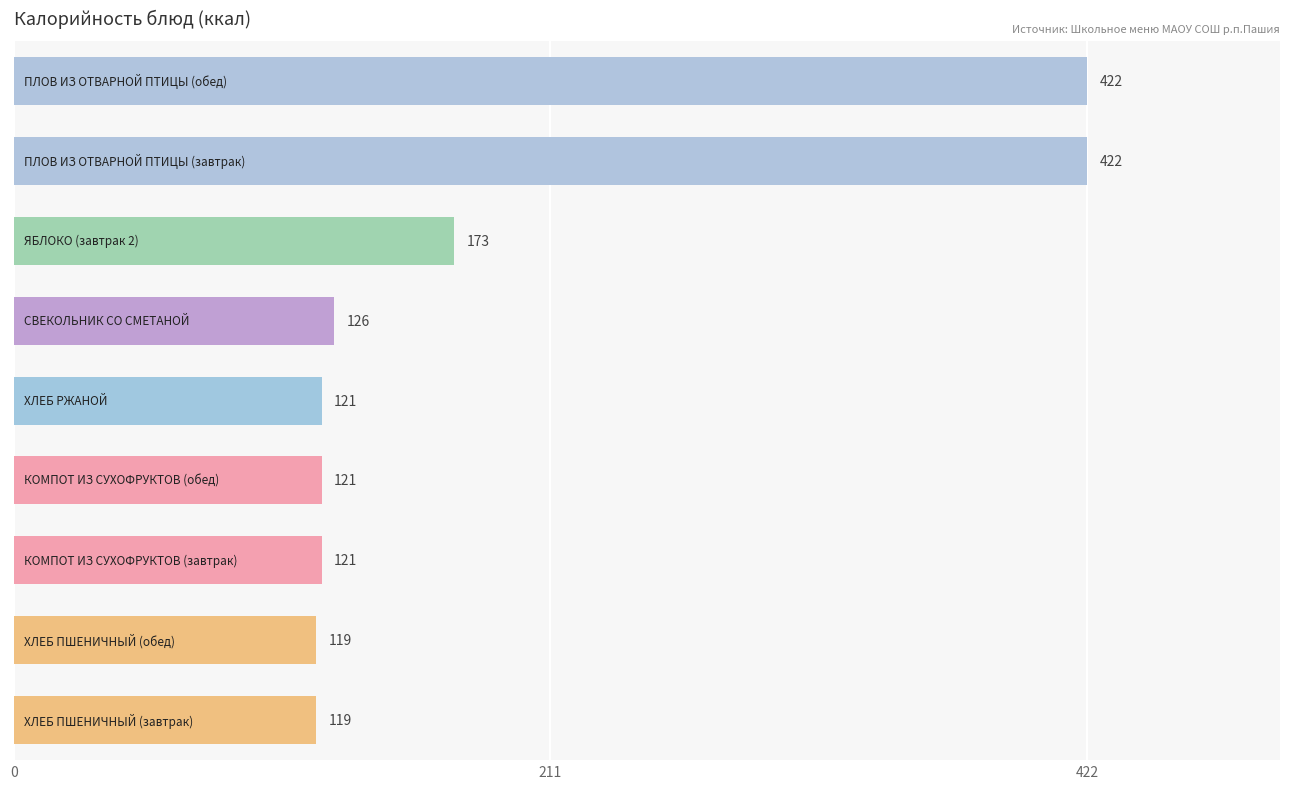

What is the value of the 2nd bar from the top?

422